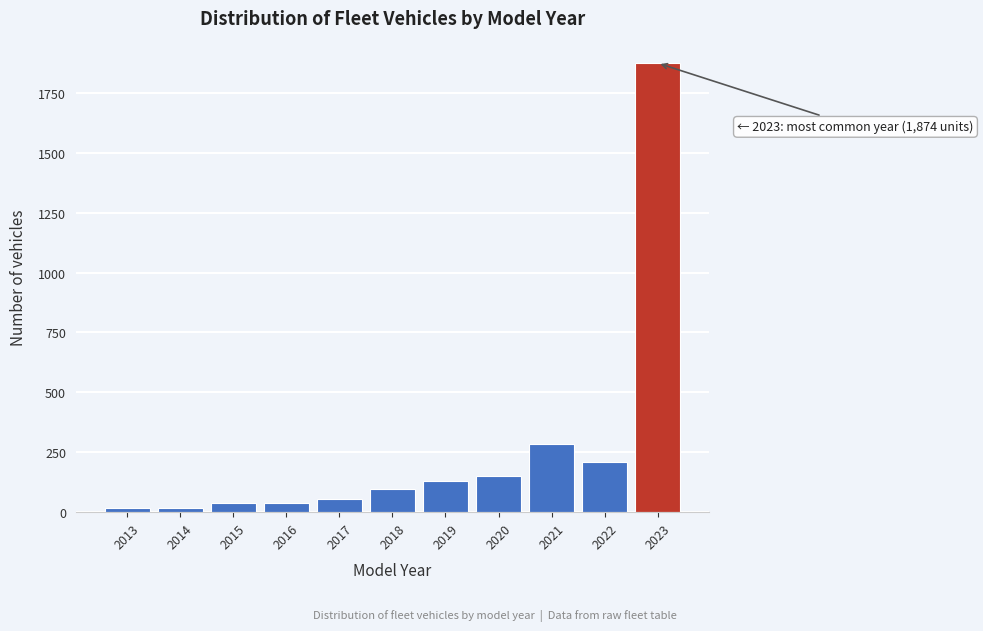

Reading left to right, what are all the values shown in this chart?

19	19	38	38	57	95	132	151	284	208	1874